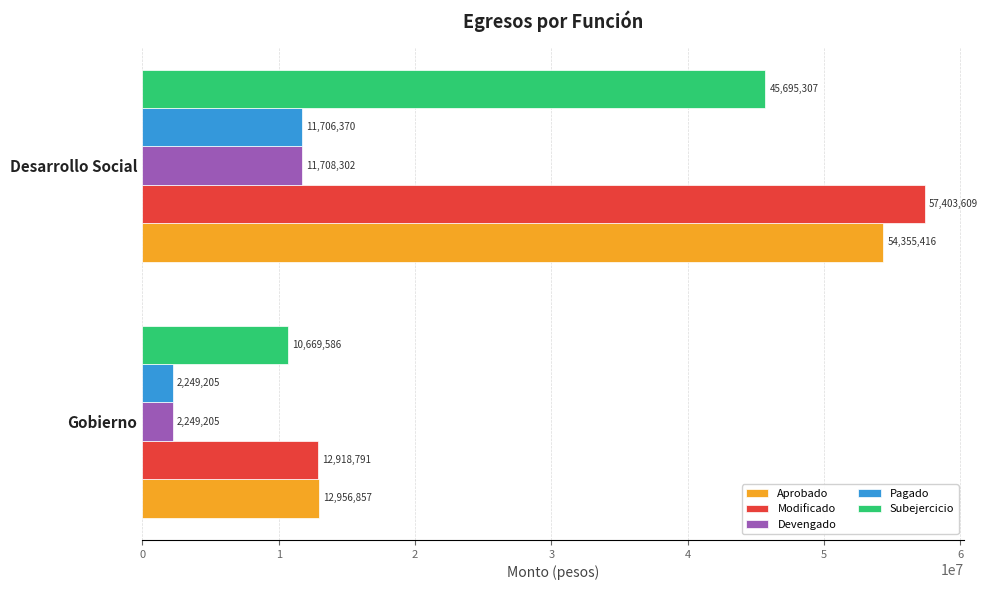

Where is Aprobado nearest to the value 33656136?

Gobierno